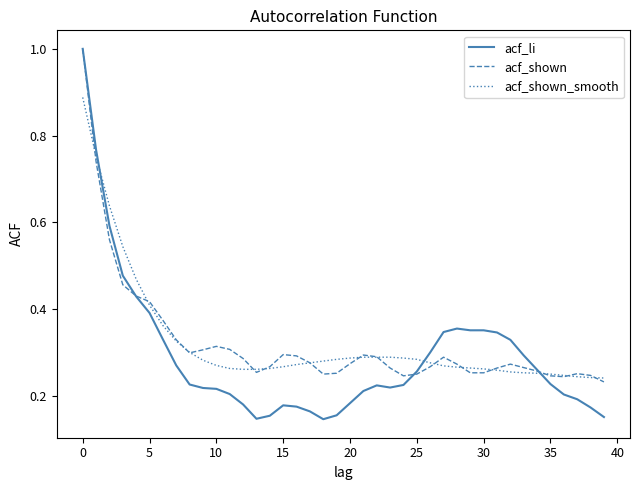

Which series has the largest range (max minus min)?

acf_li